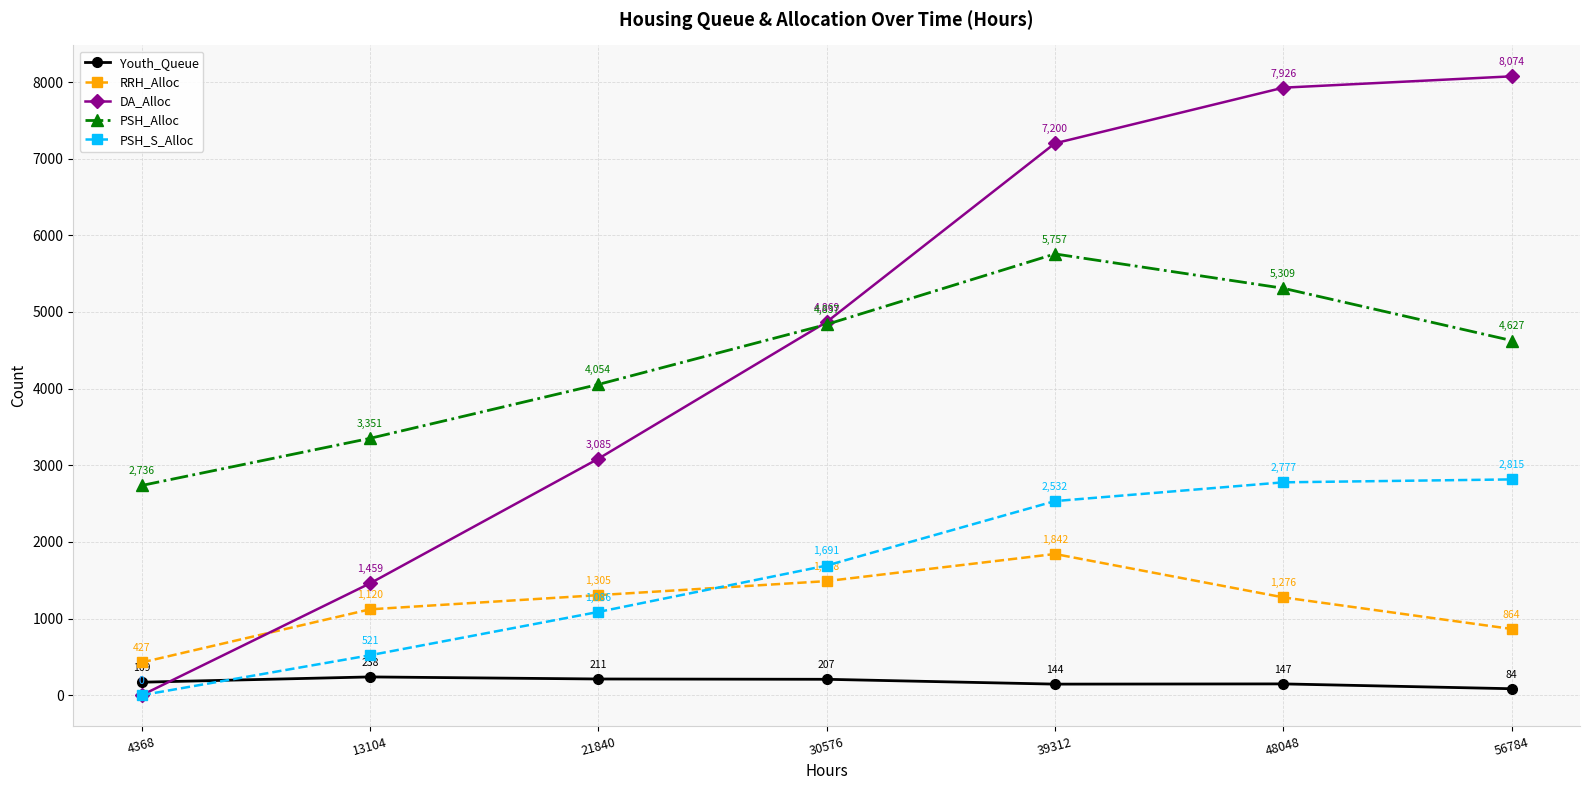

Reading left to right, what are all the values shown in this chart?

Youth_Queue: 169	238	211	207	144	147	84
RRH_Alloc: 427	1120	1305	1488	1842	1276	864
DA_Alloc: 0	1459	3085	4869	7200	7926	8074
PSH_Alloc: 2736	3351	4054	4837	5757	5309	4627
PSH_S_Alloc: 0	521	1086	1691	2532	2777	2815